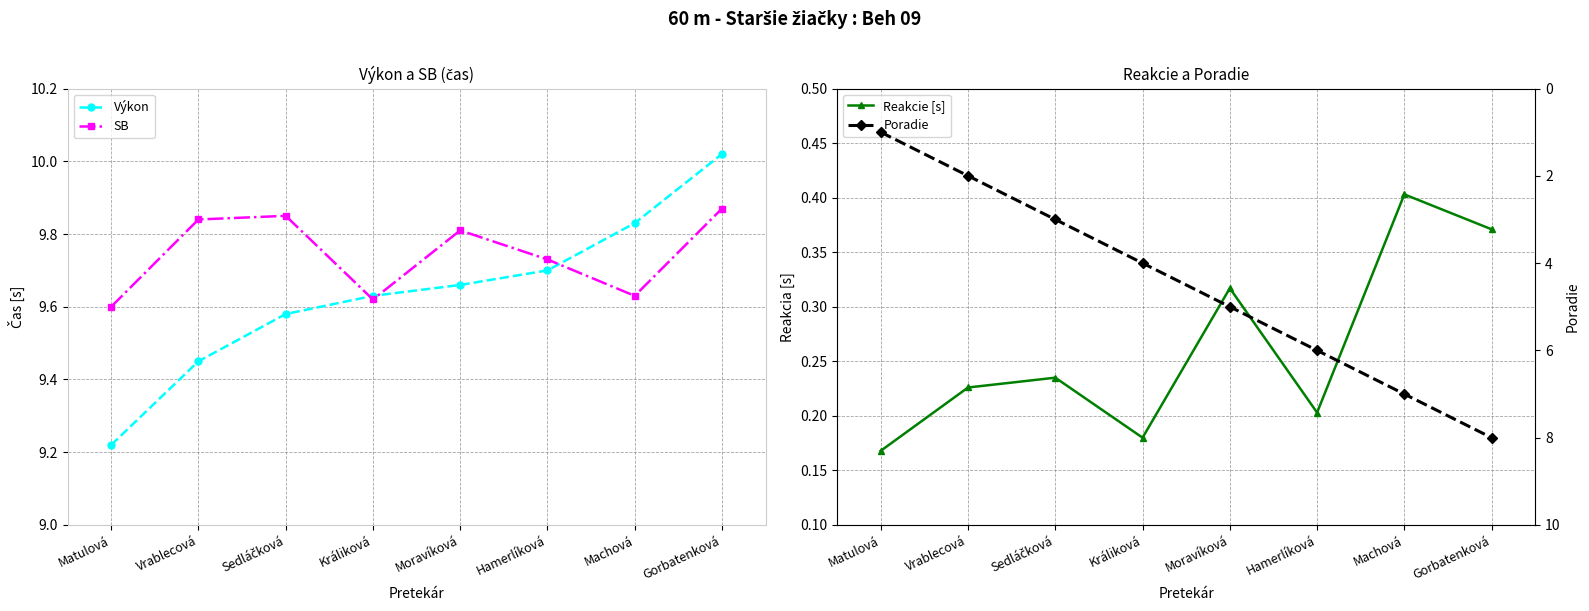

True or false: Výkon has more than 1 interior local peaks.

False